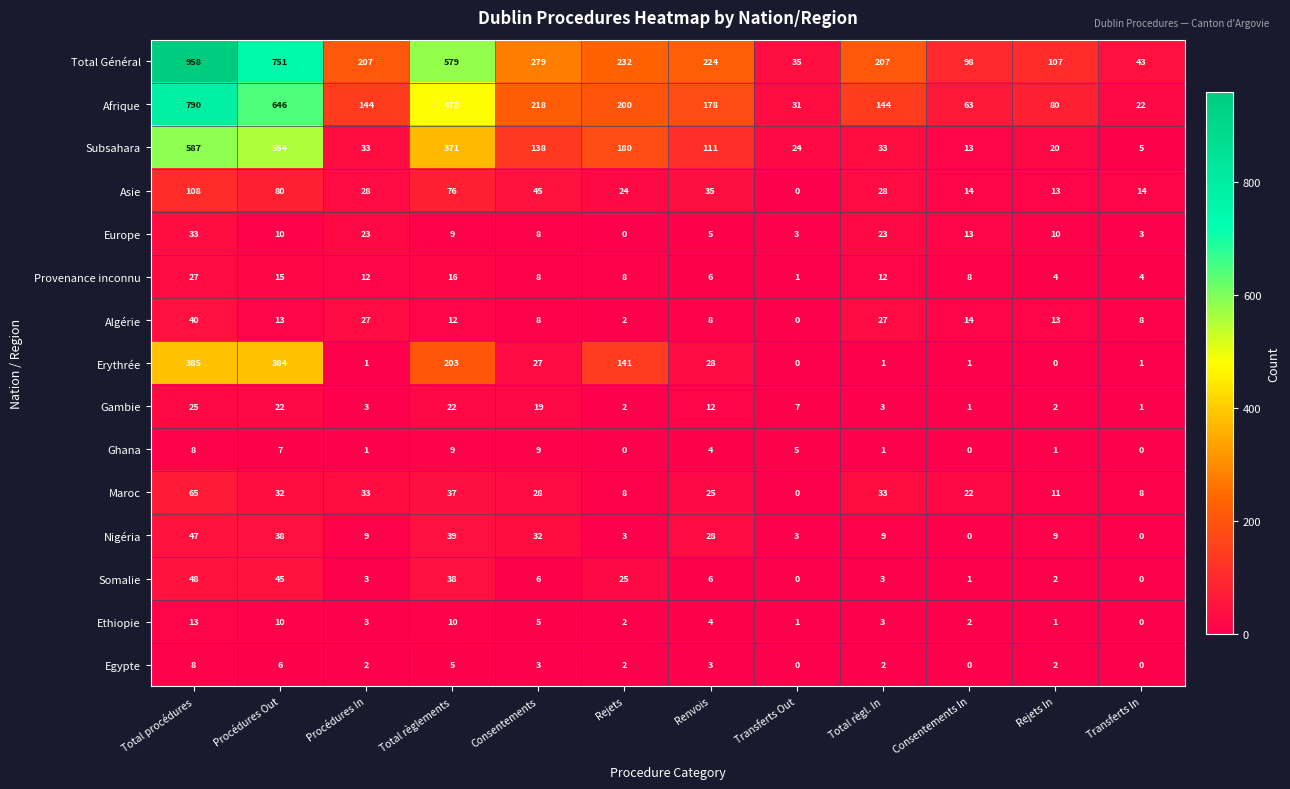

Which series has the largest total across all categories?

Total Général